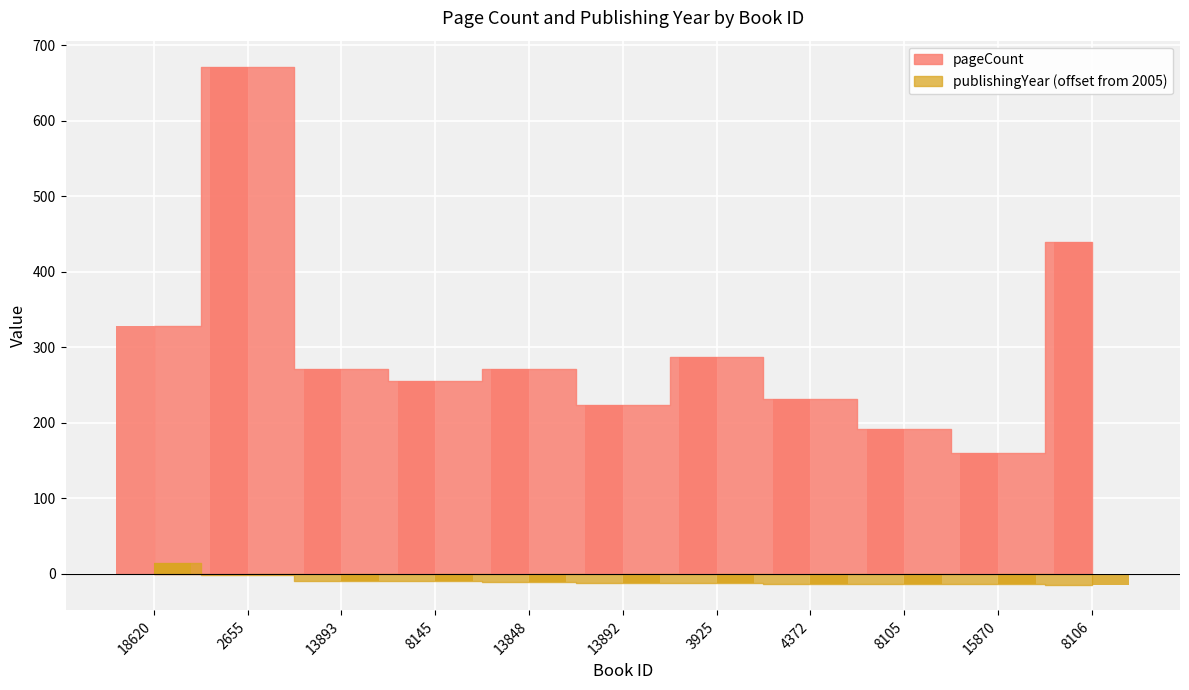

What is the difference between the maximum and minimum values in the pageCount series?

512